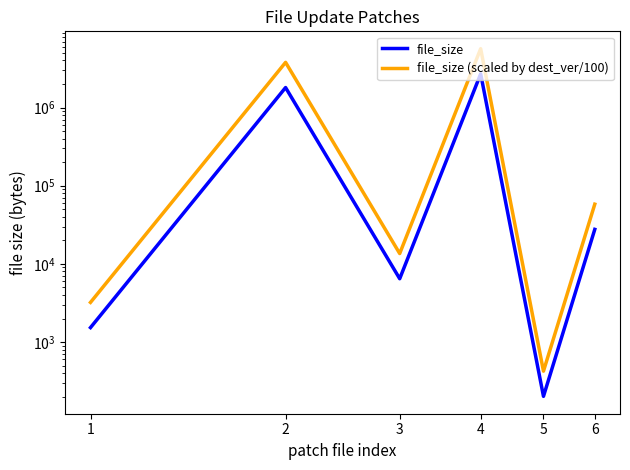

What is the difference between the maximum and minimum values in the file_size (scaled by dest_ver/100) series?

5659873.8